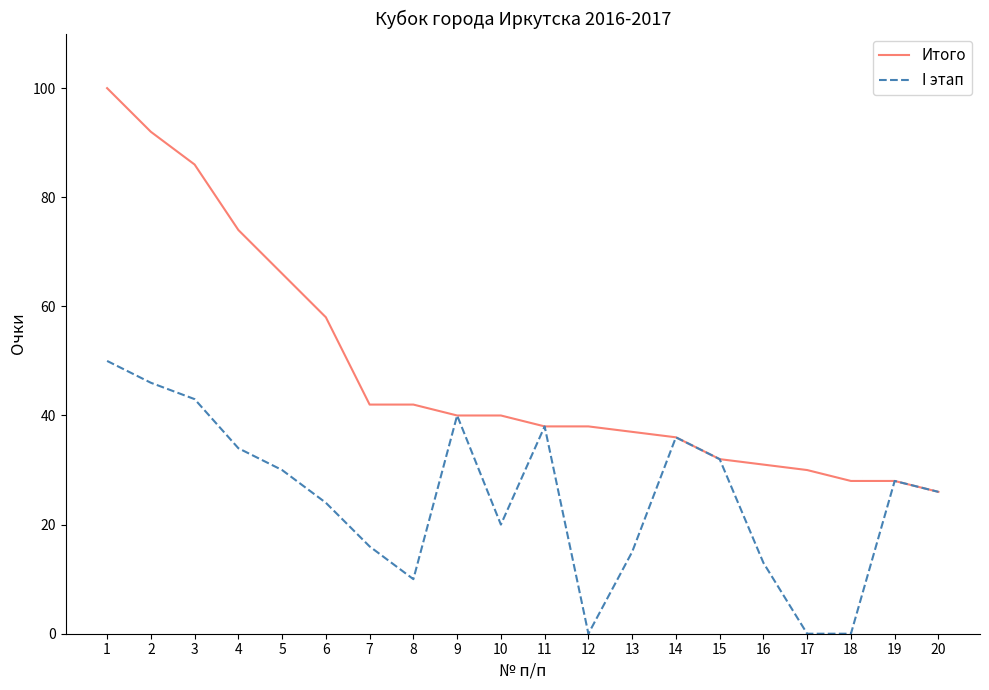

At which label does Итого reach its peak?

1